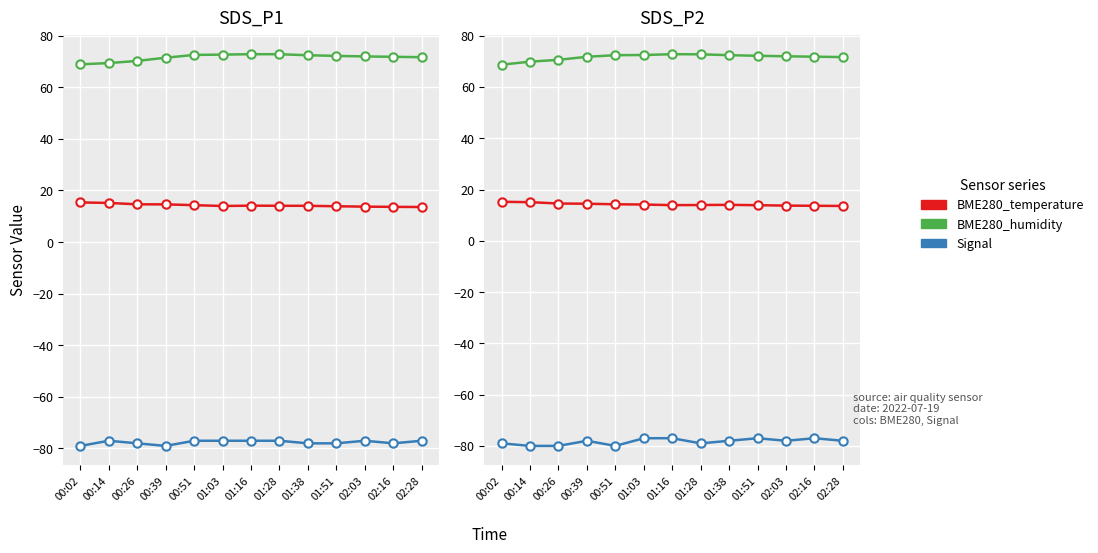

What position from the right is 02:16?

2